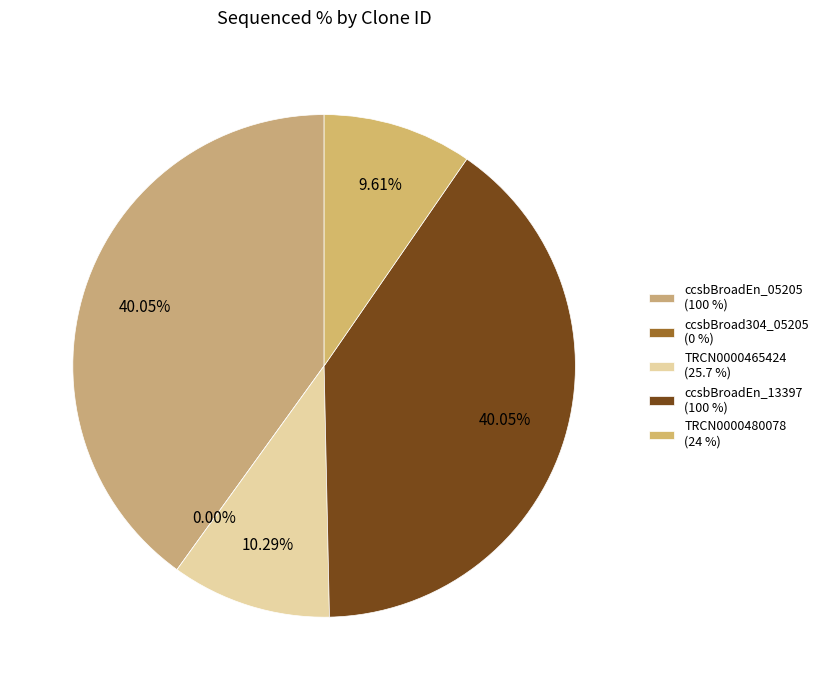

To the nearest percent, what is the difference between the largest and smallest slice percentages?

40%